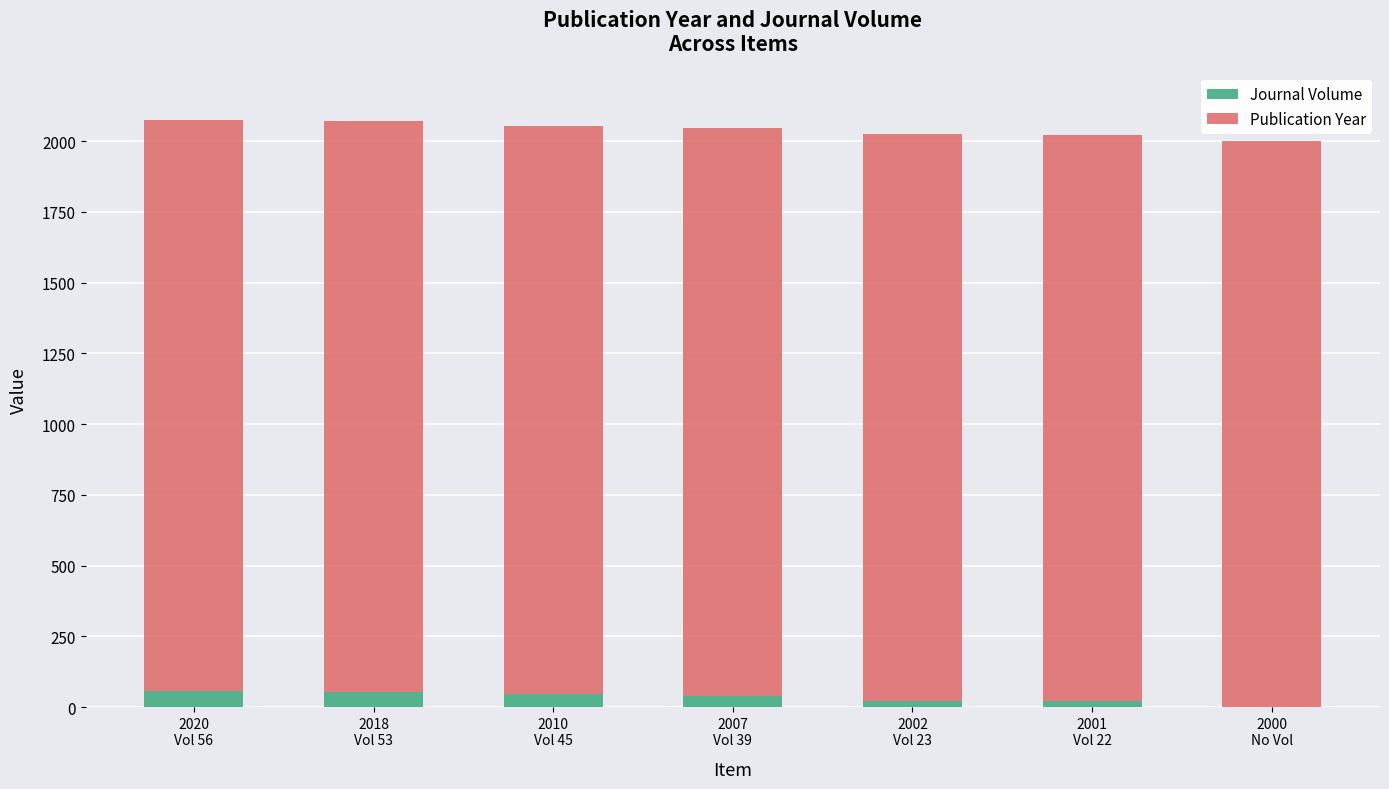

Does the chart contain stacked bars?

Yes